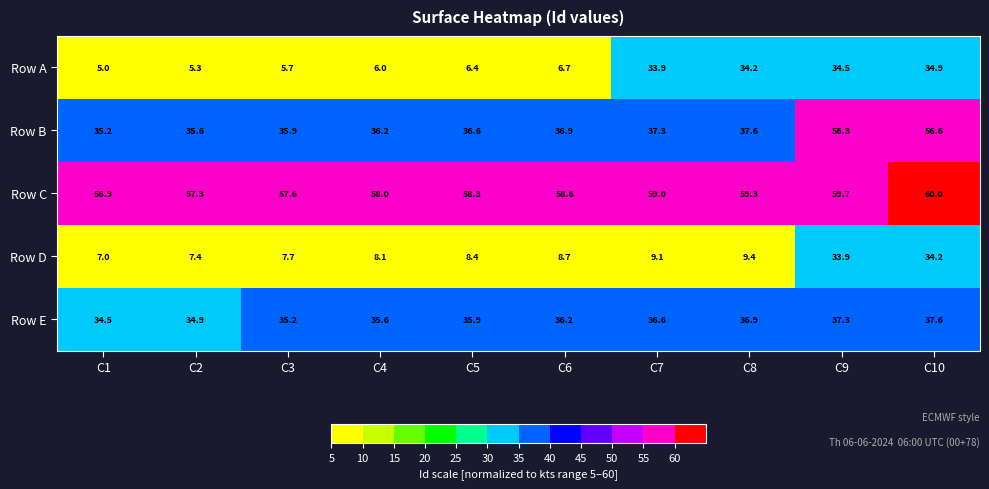

Which series has the widest spread of values?

Row A